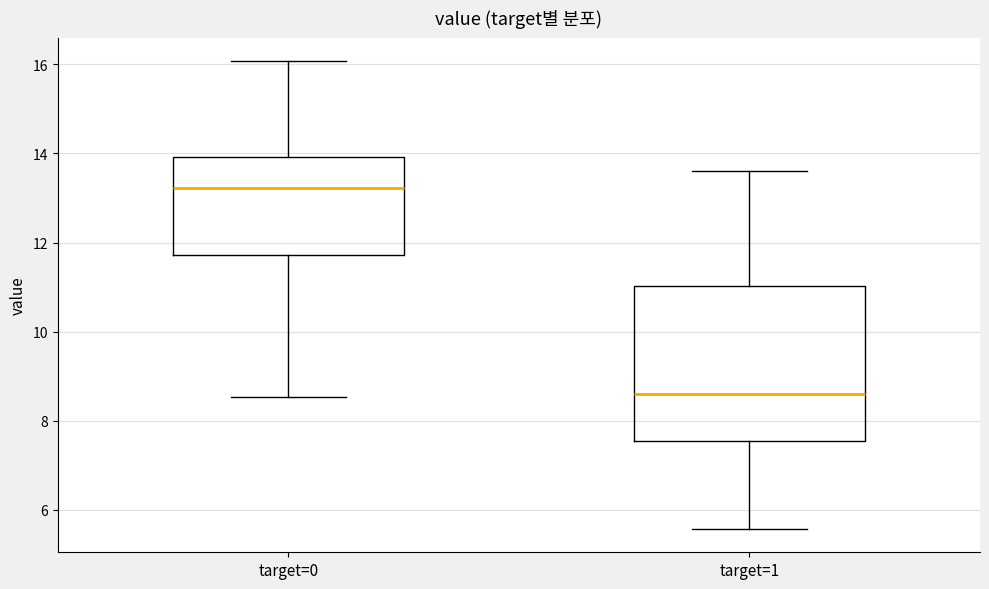

Reading left to right, read every box against the y-axis: the position of its median line, the range the box covers, and the ends of its whiskers. The values are not printed on the chart, so give them approximately, as read against the axis.

target=0: median 13.2, box 11.8 to 14.0, whiskers 8.6 to 16.0
target=1: median 8.6, box 7.6 to 11.0, whiskers 5.6 to 13.6